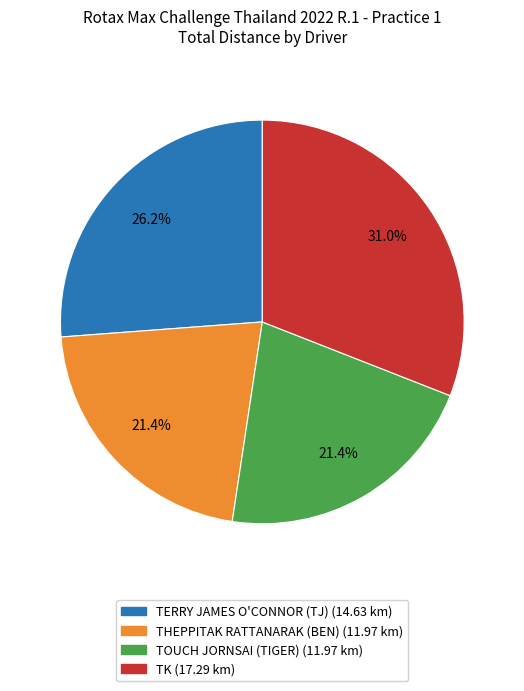

Is there any slice that represents more than half of the pie?

No